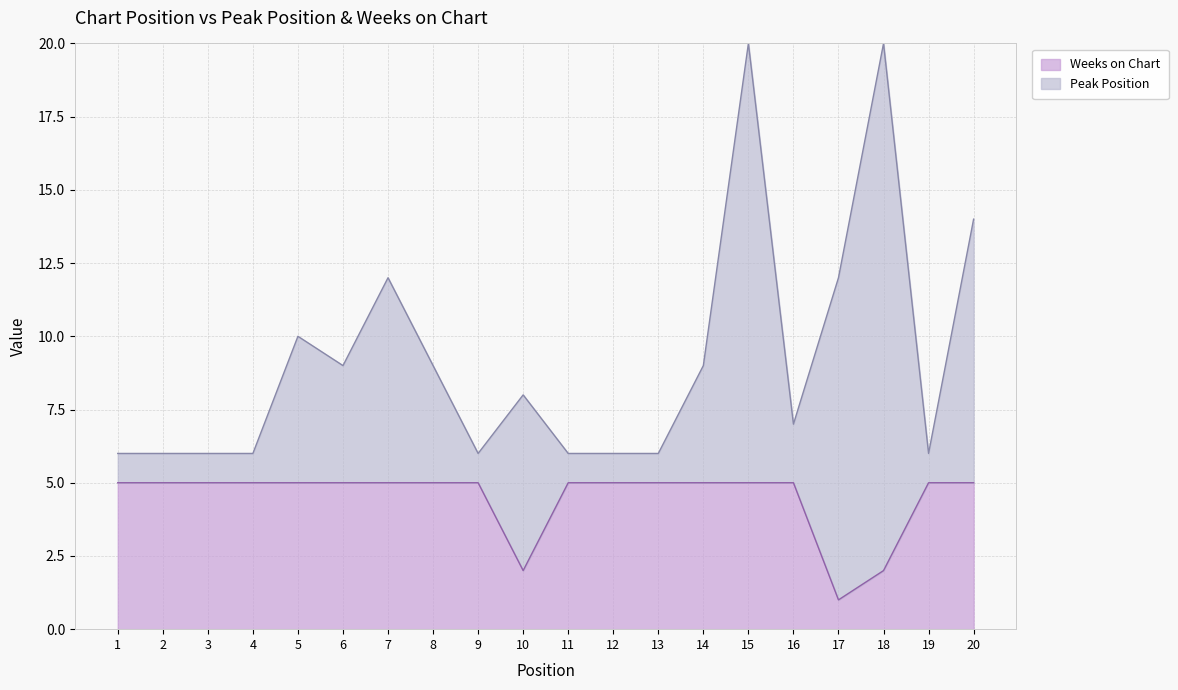

What is the average value?

4